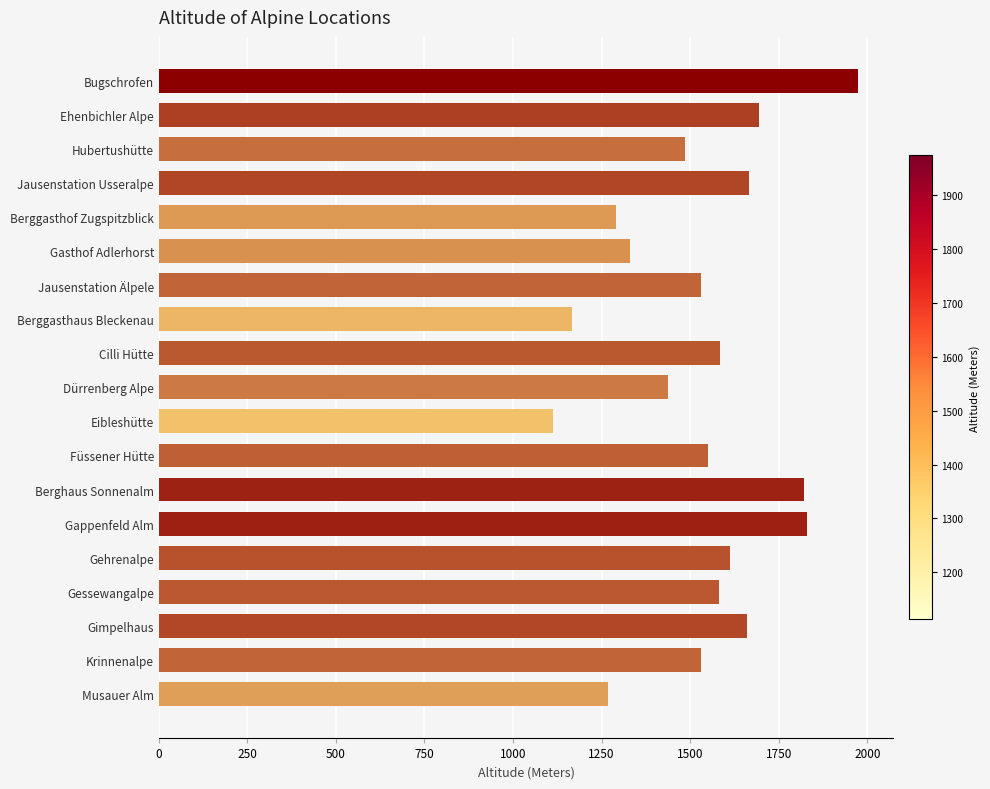

What is the ratio of the value at Musauer Alm to the value at Berggasthof Zugspitzblick?

1.0